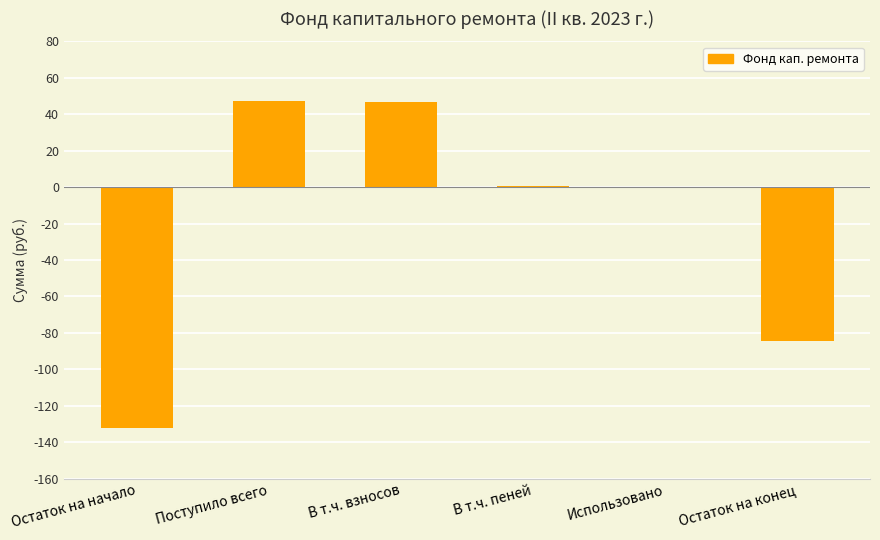

Is it true that the value at Использовано is 0.0?

True